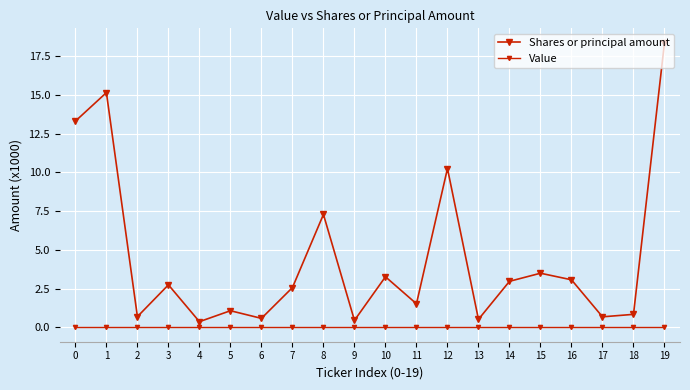

How many series are shown in this chart?

2